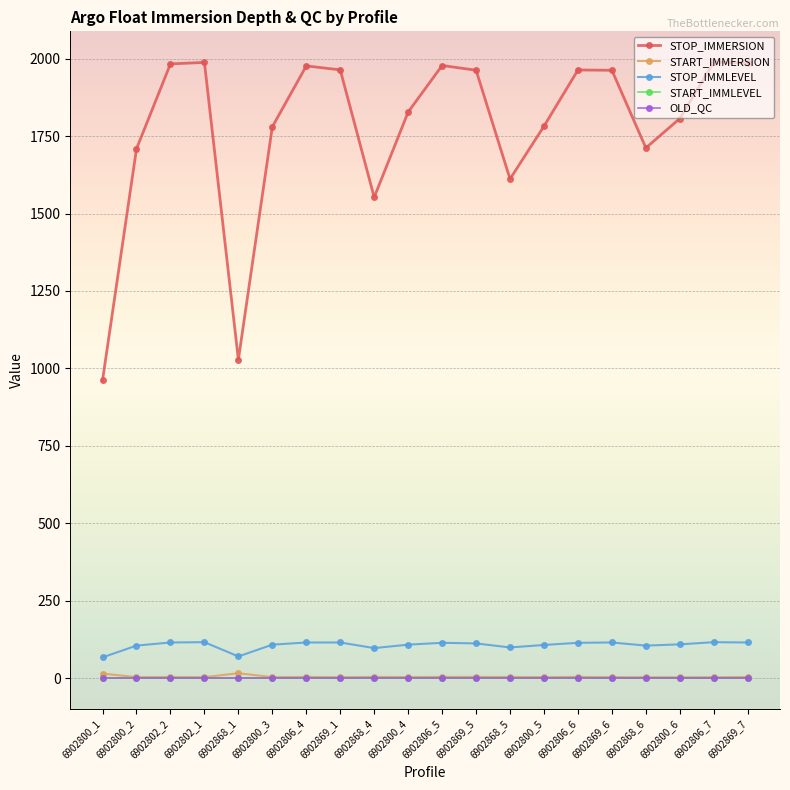

How many lines are shown in the chart?

5